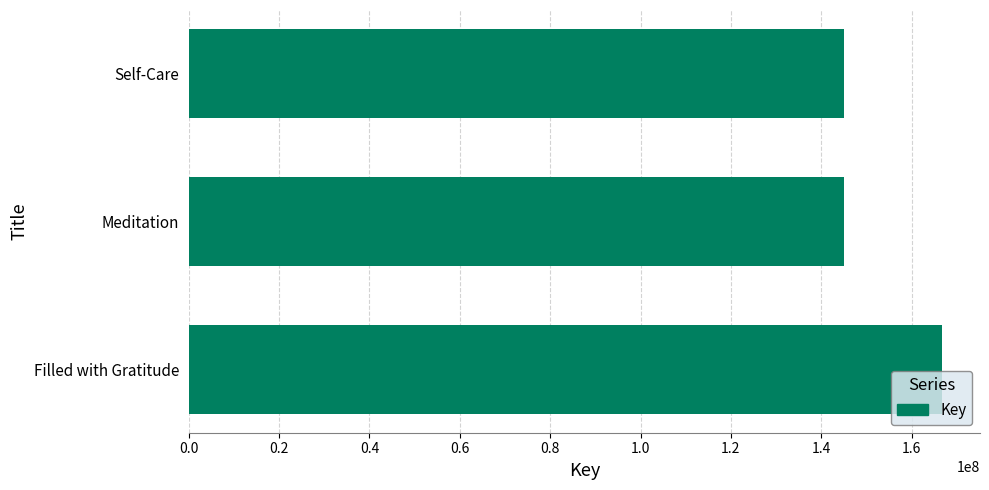

Where is the data nearest to the value 155892166?

Meditation